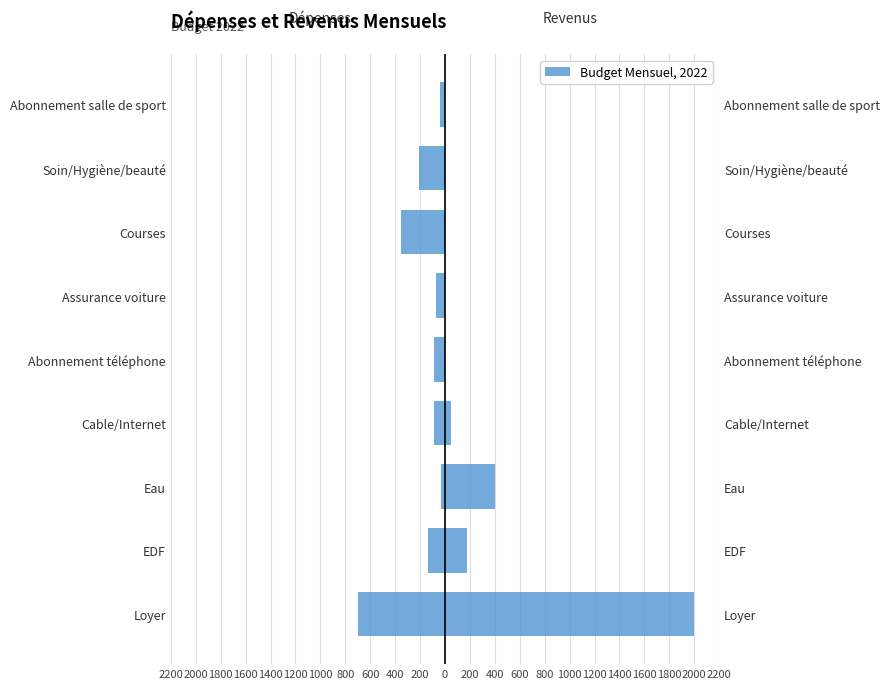

True or false: Revenus has a value of 0 at Assurance voiture.

True